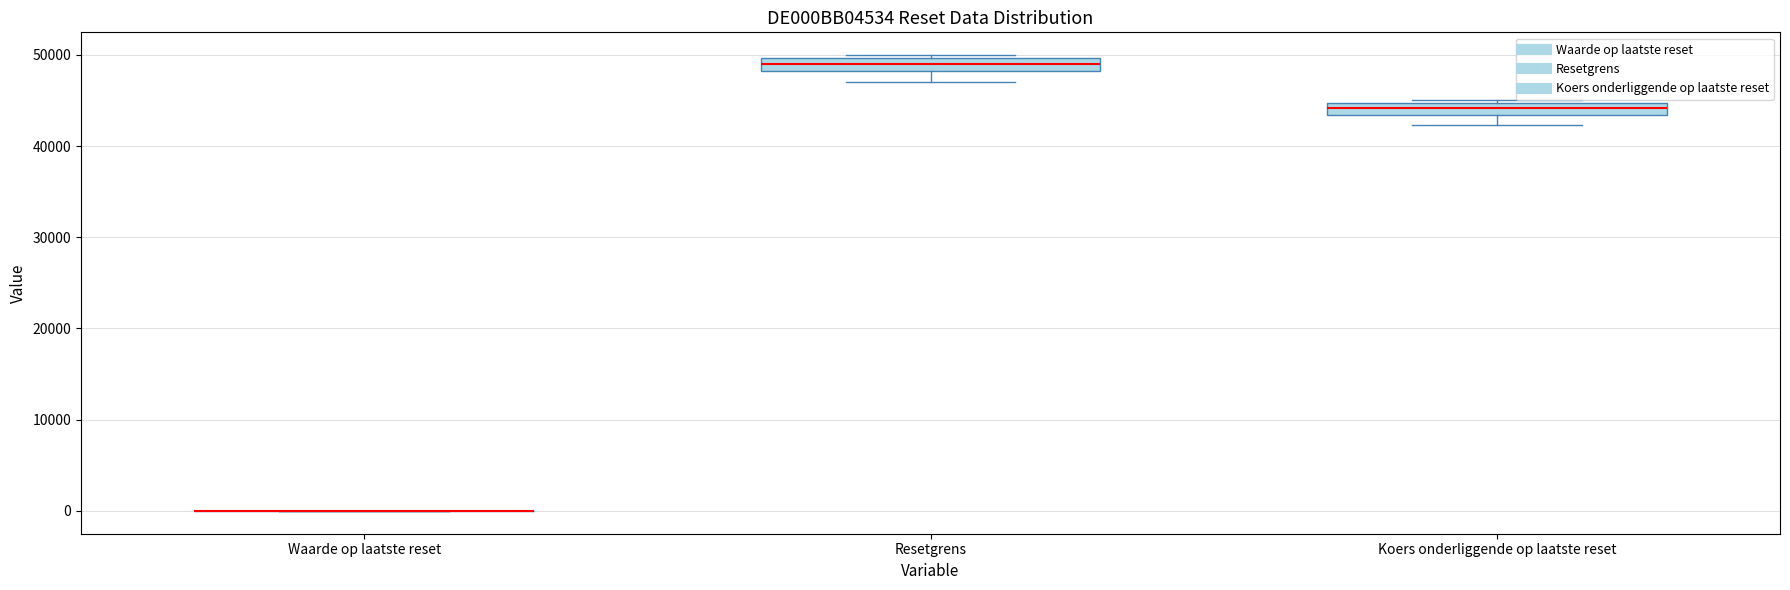

Where does the median line of the box for Resetgrens sit on the y-axis? The values are not printed on the chart, so give them approximately, as read against the axis.

49000